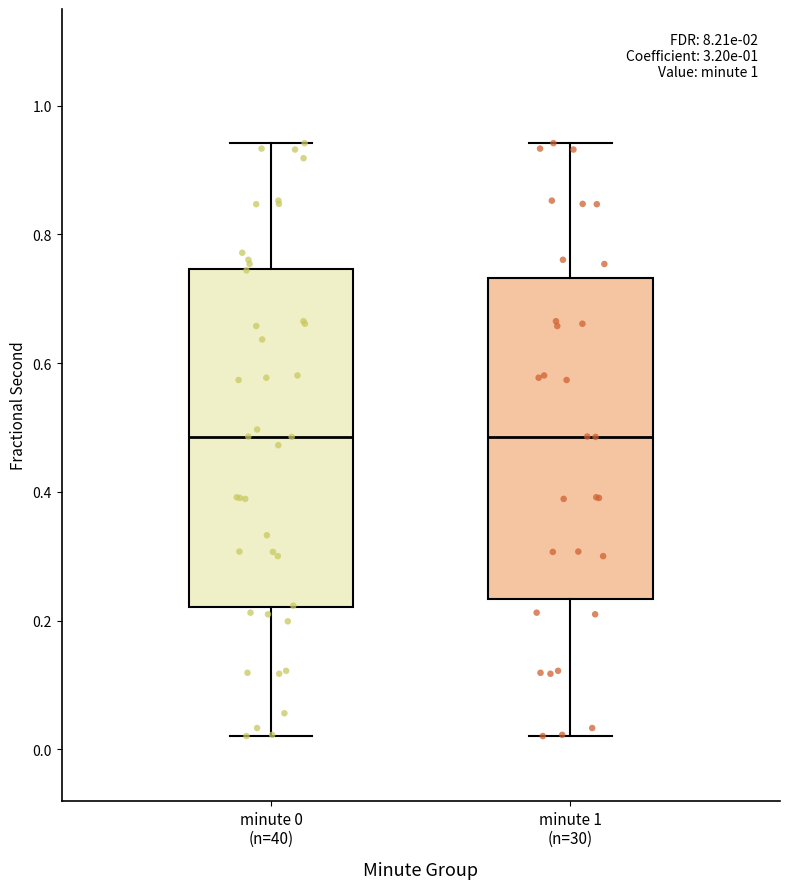

Where does the lower whisker of the box for minute 0 (n=40) end on the y-axis? The values are not printed on the chart, so give them approximately, as read against the axis.

0.02